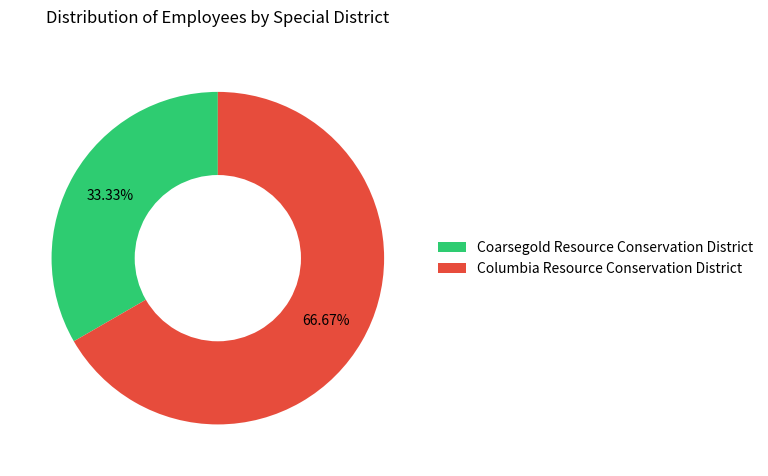

To the nearest percent, what portion does Columbia Resource Conservation District represent?

67%